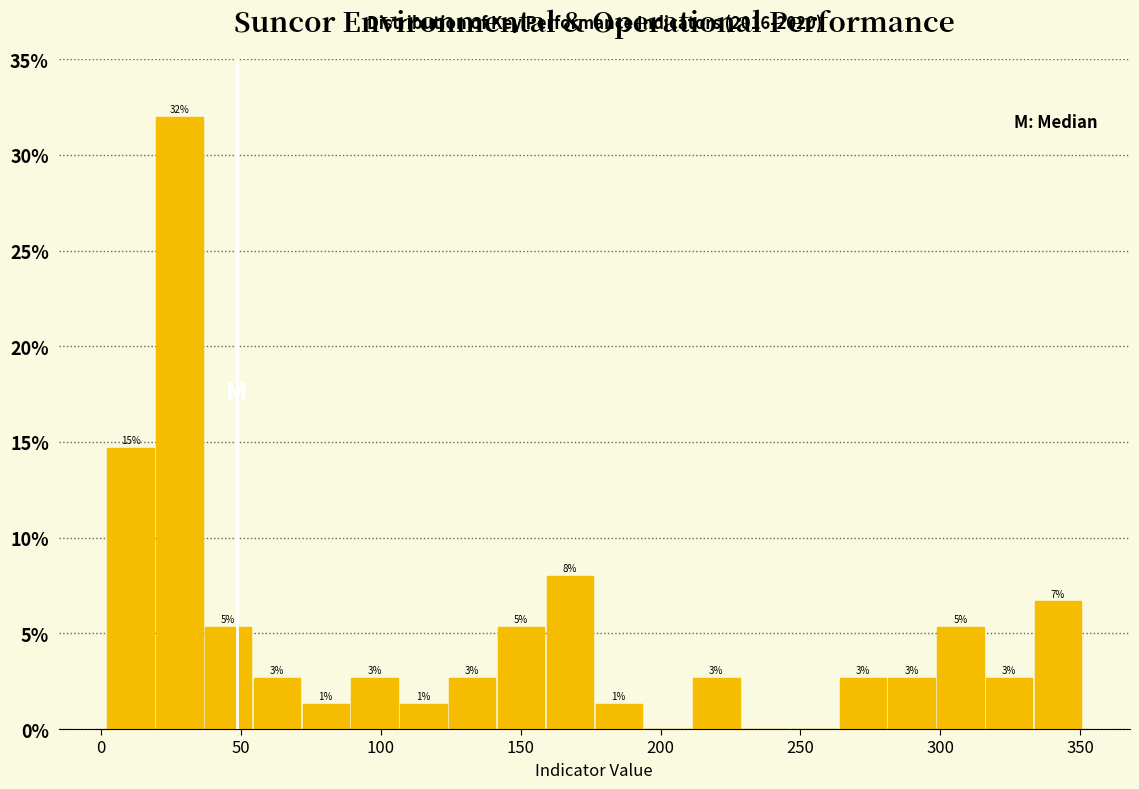

Around what value on the x-axis is the tallest bar? Give the approximate position of its centre, as read against the axis.

30